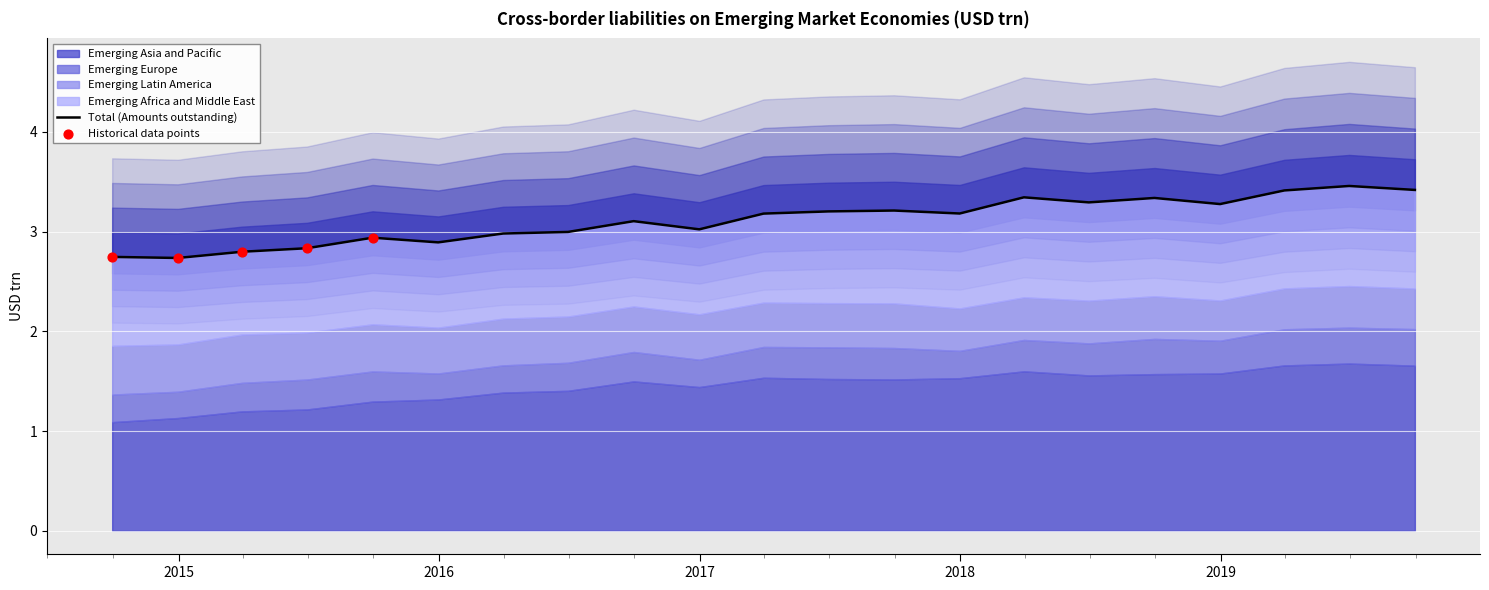

Which series has the widest spread of Y values?

Emerging Asia and Pacific